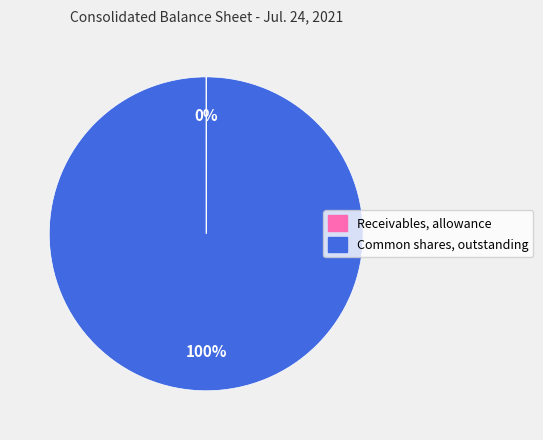

The Common shares, outstanding slice represents 100% of the pie. True or false?

True